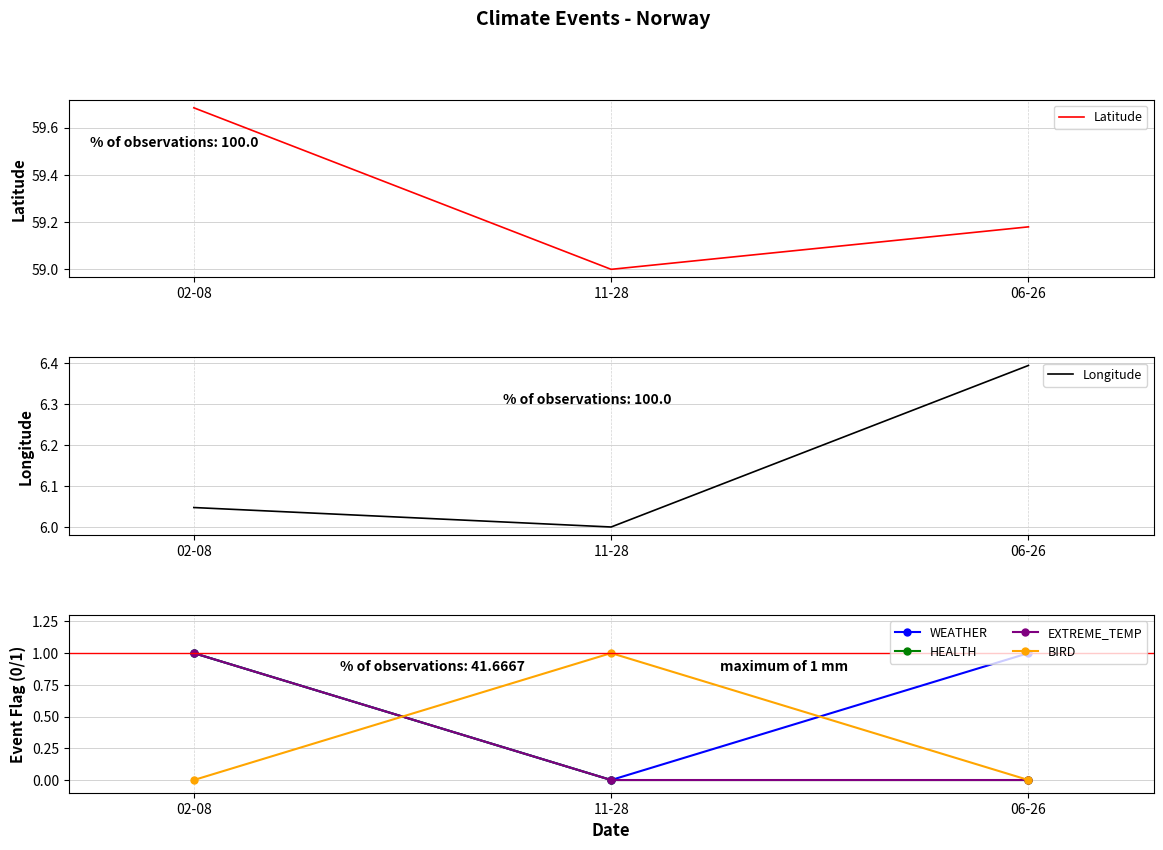

Which series has the largest range (max minus min)?

WEATHER